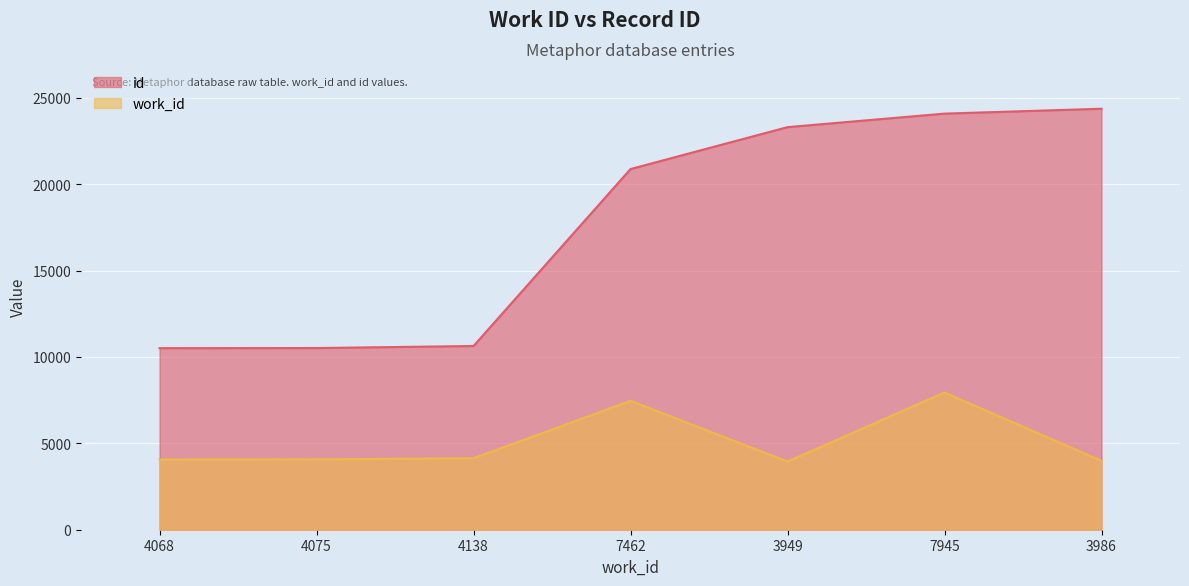

How many series are shown in this chart?

2